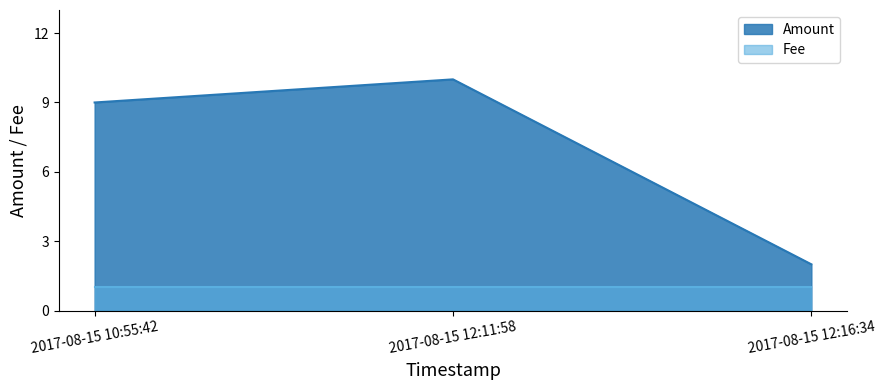

Which label corresponds to the largest value in the chart?

2017-08-15 12:11:58